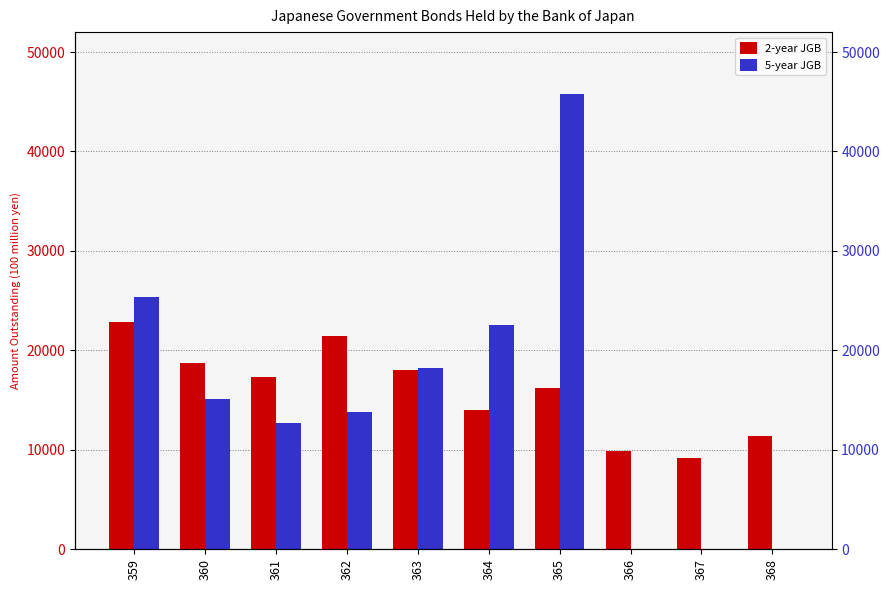

At which label does 5-year JGB first exceed 15110?

359